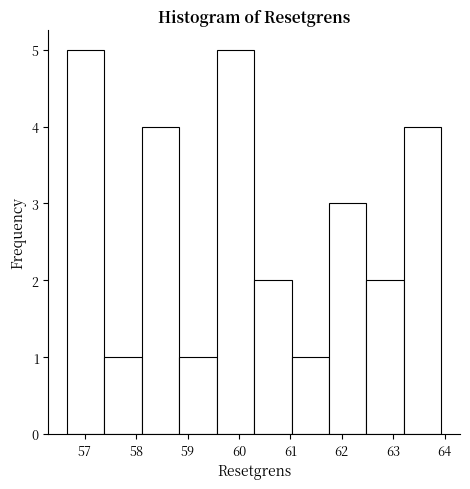

What is the height of the bar covering 60.3 to 61.0 on the x-axis? Neither the bar edges nor the heights are printed on the chart, so give them approximately, as read against the axes.

2